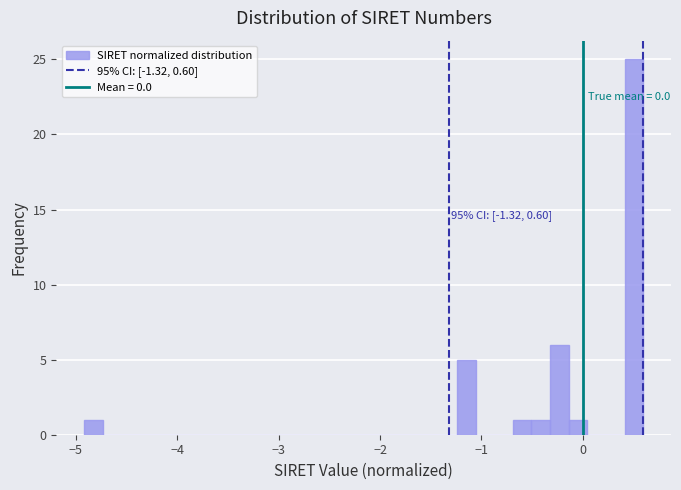

Around what value on the x-axis is the tallest bar? Give the approximate position of its centre, as read against the axis.

0.5